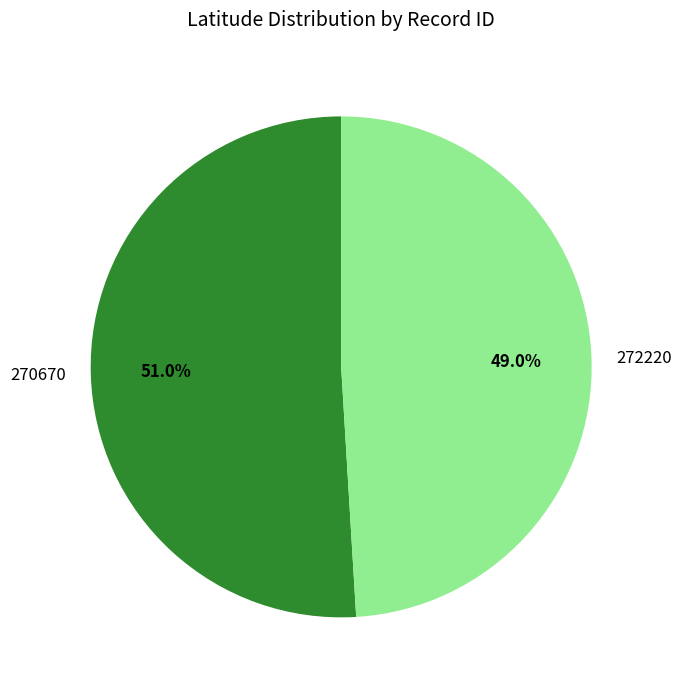

Which slice represents more than half of the pie?

270670